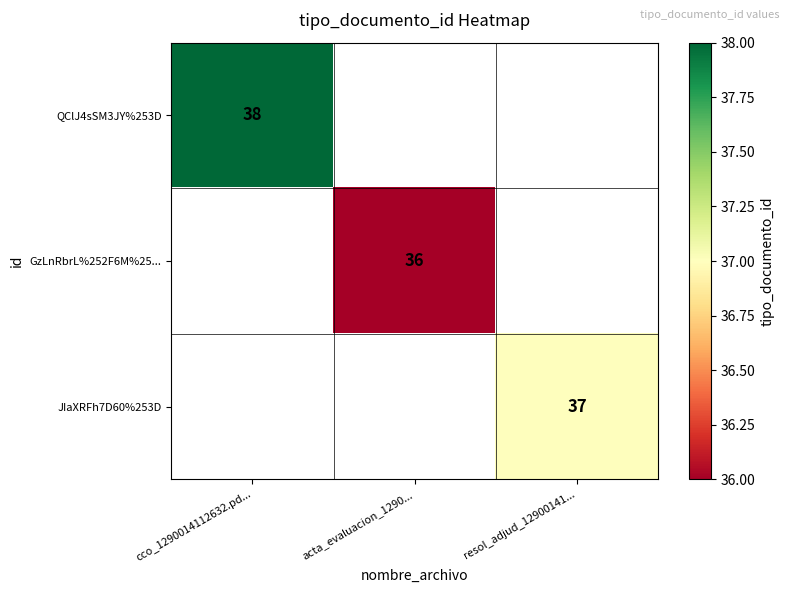

Is it true that GzLnRbrL%252F6M%25... equals 13 at acta_evaluacion_1290...?

False